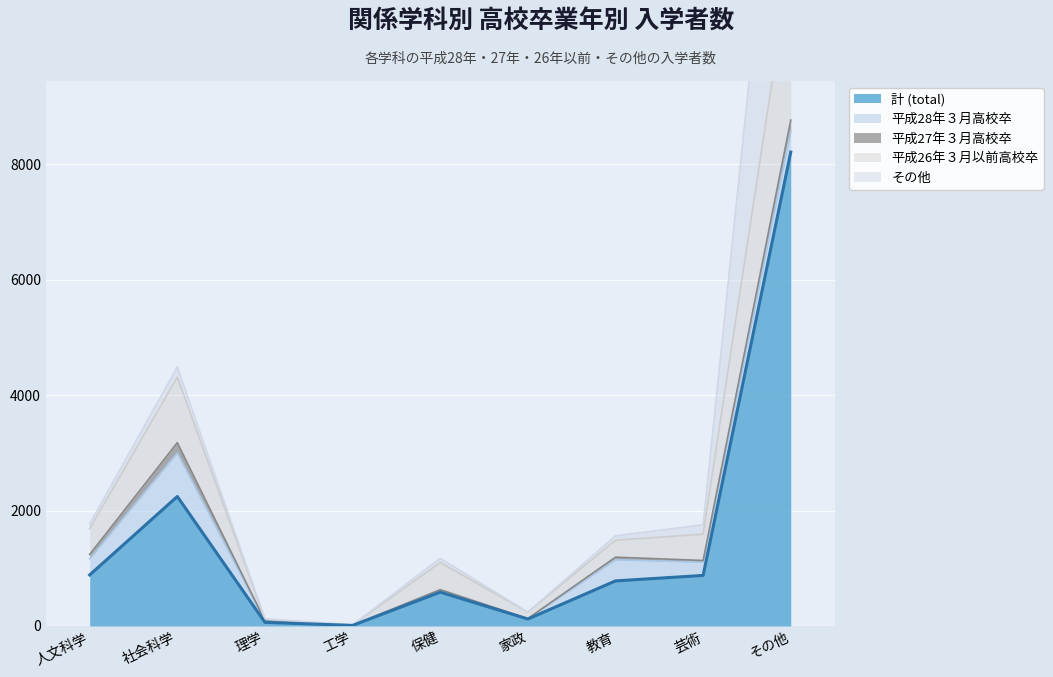

At which label does 計 (total) first exceed 781?

人文科学